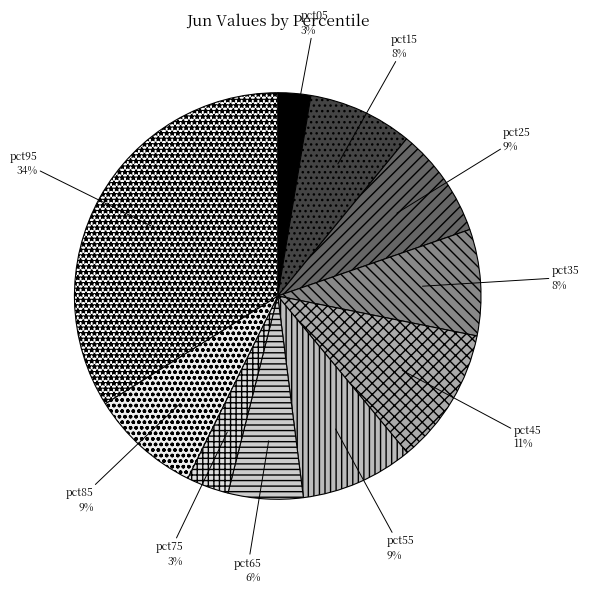

To the nearest percent, what portion does pct75 represent?

3%